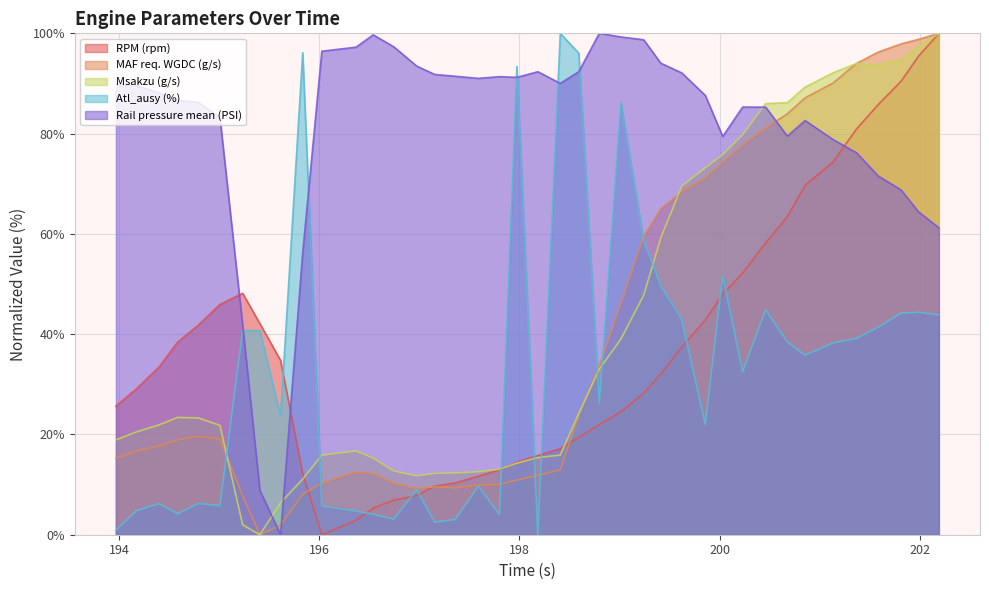

What is the maximum value shown in the chart?

100.0